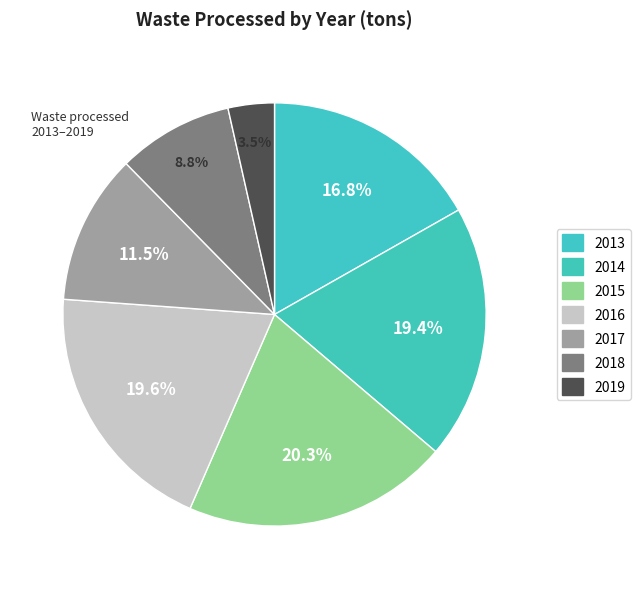

To the nearest percent, what is the difference between the 2017 and 2014 slice percentages?

8%